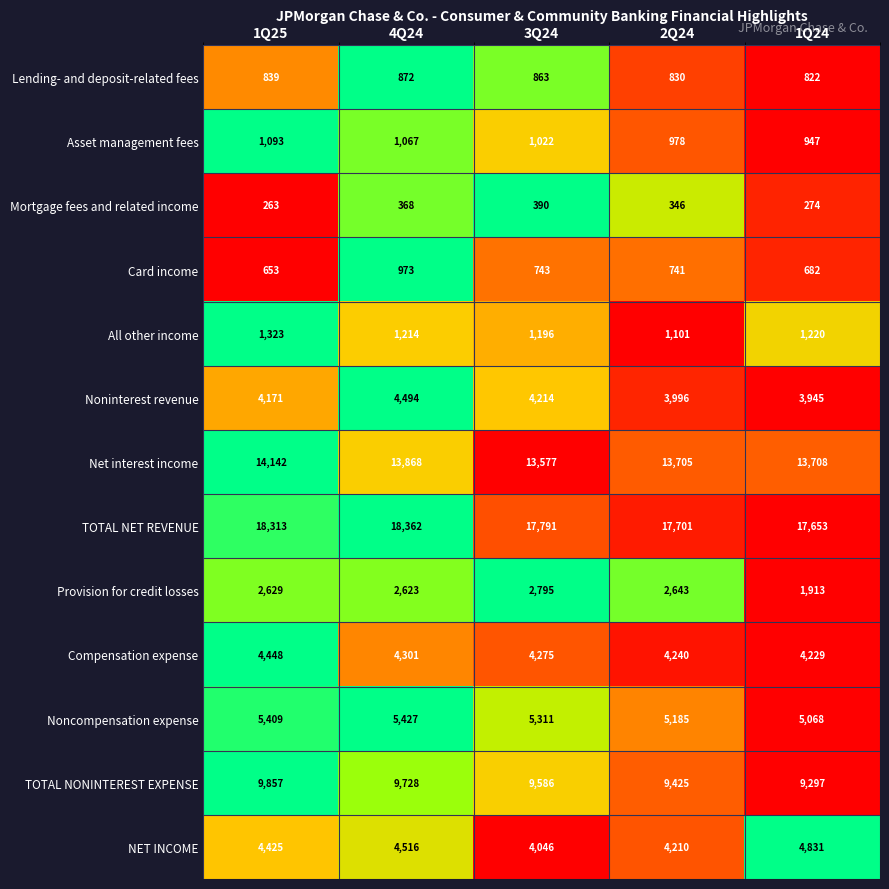

Which label corresponds to the smallest value in the chart?

1Q25